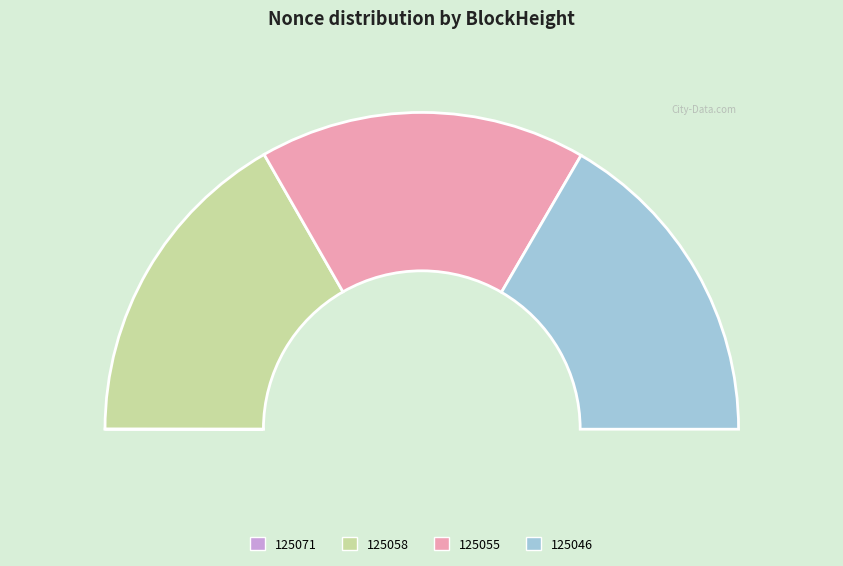

Which has a higher value, 125058 or 125046?

125058